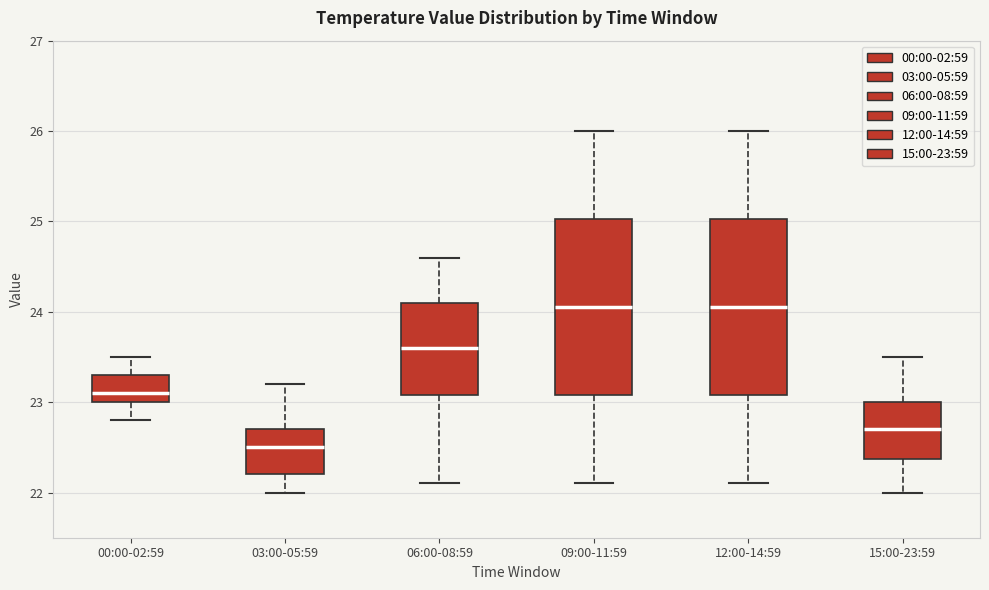

Reading left to right, read every box against the y-axis: the position of its median line, the range the box covers, and the ends of its whiskers. The values are not printed on the chart, so give them approximately, as read against the axis.

00:00-02:59: median 23.1, box 23.0 to 23.3, whiskers 22.8 to 23.5
03:00-05:59: median 22.5, box 22.2 to 22.7, whiskers 22.0 to 23.2
06:00-08:59: median 23.6, box 23.1 to 24.1, whiskers 22.1 to 24.6
09:00-11:59: median 24.1, box 23.1 to 25.0, whiskers 22.1 to 26.0
12:00-14:59: median 24.1, box 23.1 to 25.0, whiskers 22.1 to 26.0
15:00-23:59: median 22.7, box 22.4 to 23.0, whiskers 22.0 to 23.5